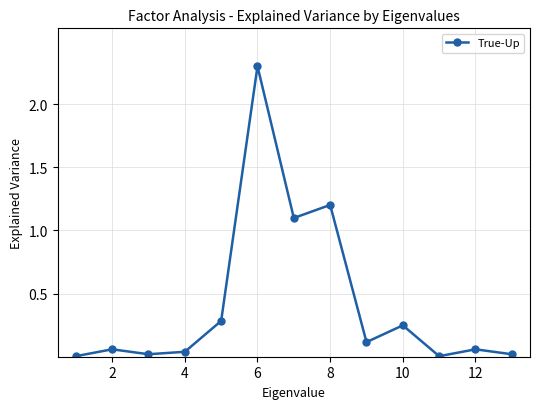

True or false: the data has more than 2 interior local peaks.

True